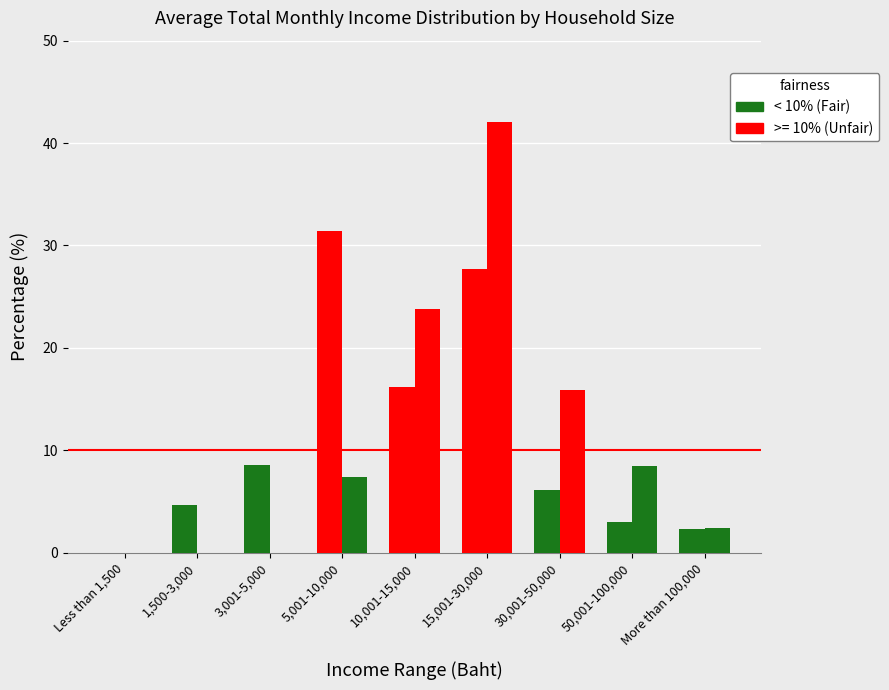

What is the total value across all series at 15,001-30,000?

69.8